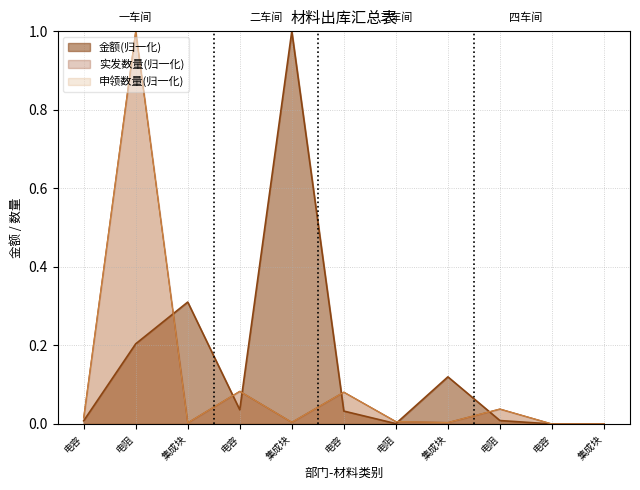

True or false: 金额 and 实发数量 cross at least once.

True